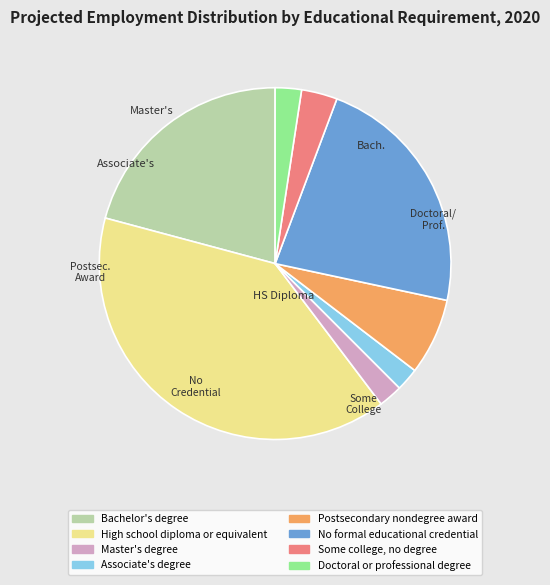

How many slices are in this pie chart?

8